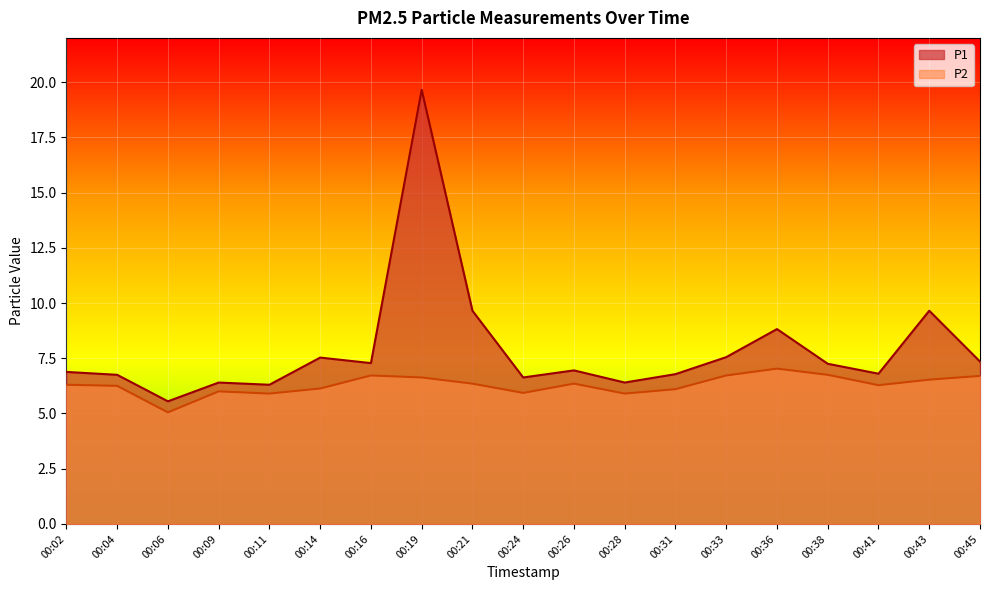

At which label does P1 first exceed 6?

00:02